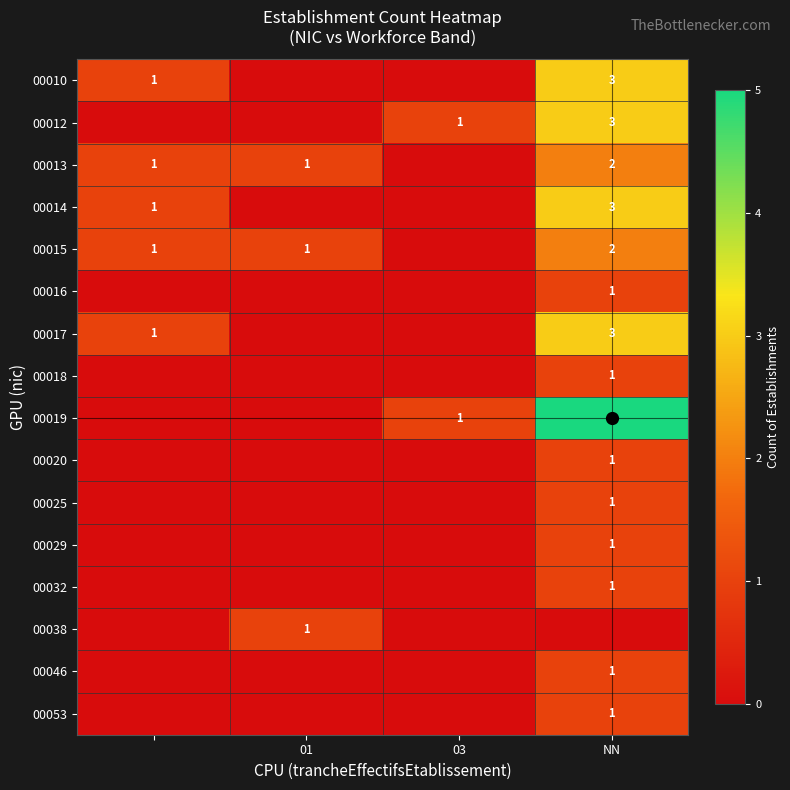

Is it true that 00029 equals 1 at NN?

False